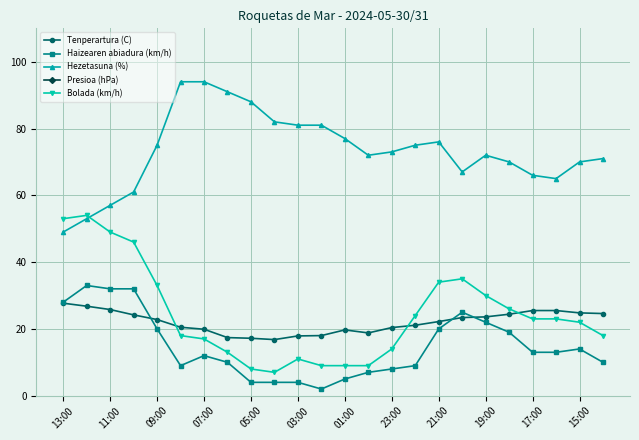

The Hezetasuna (%) series shows 66.0 at 17:00. True or false?

True